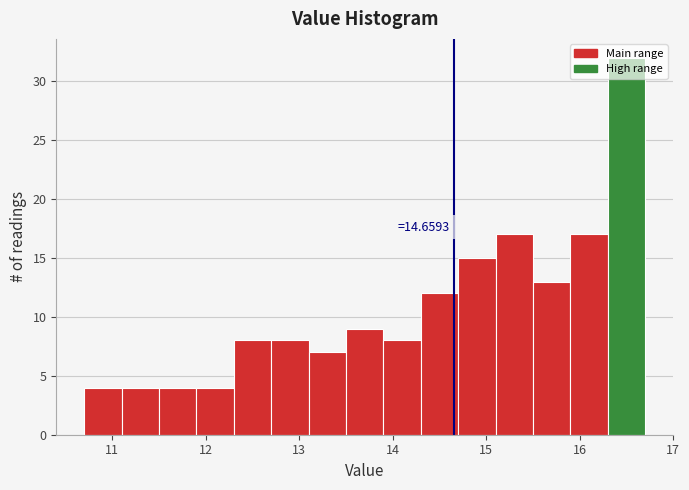

Over which range of the x-axis is the bar tallest?

16.3 to 16.7